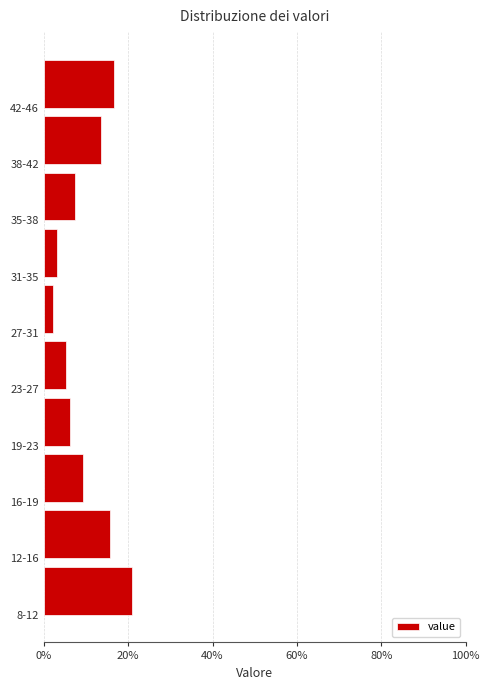

Read the value at 27-31.

2.1